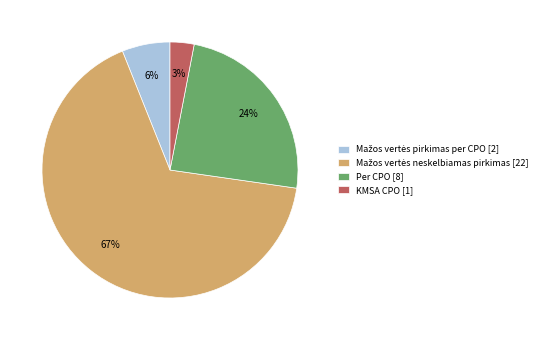

To the nearest percent, what portion does KMSA CPO [1] represent?

3%